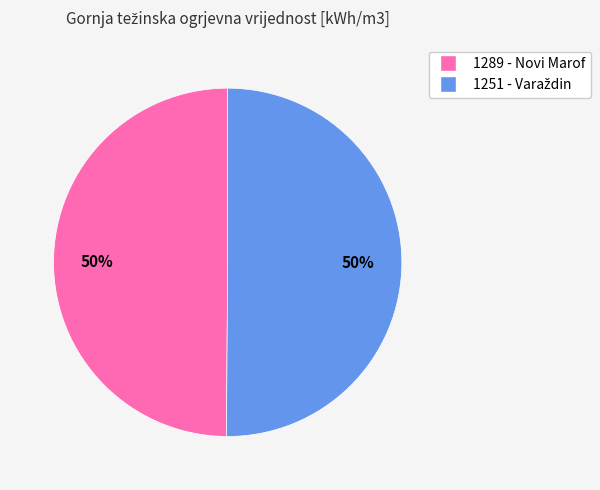

To the nearest percent, what is the average slice percentage?

50%